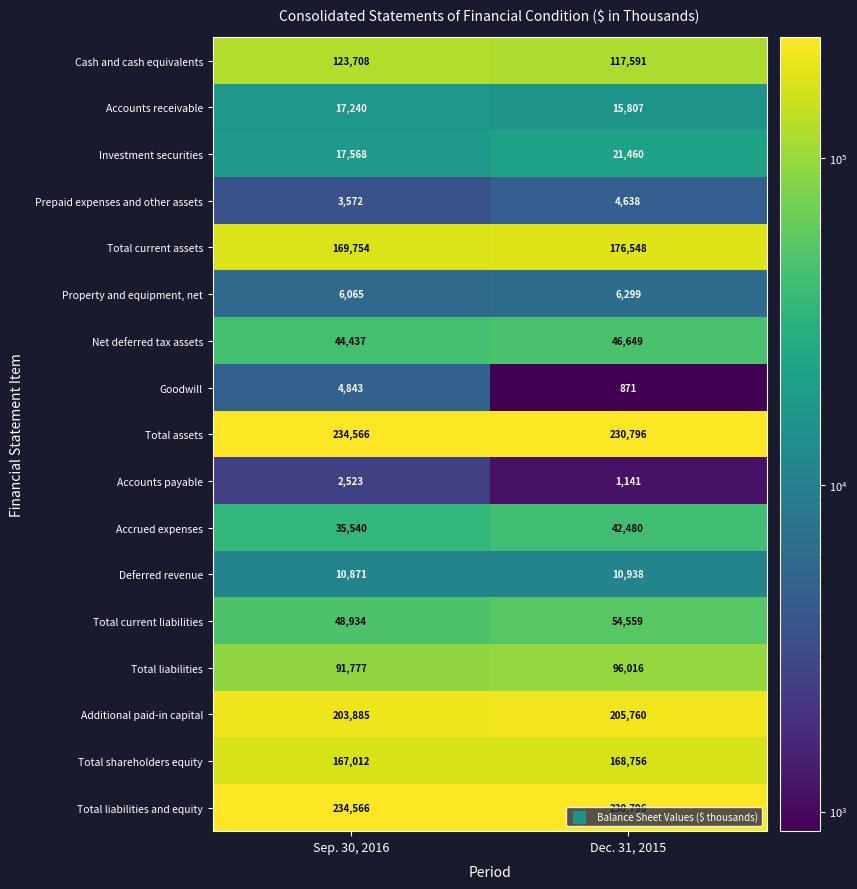

Which category has the highest value across all series?

Sep. 30, 2016